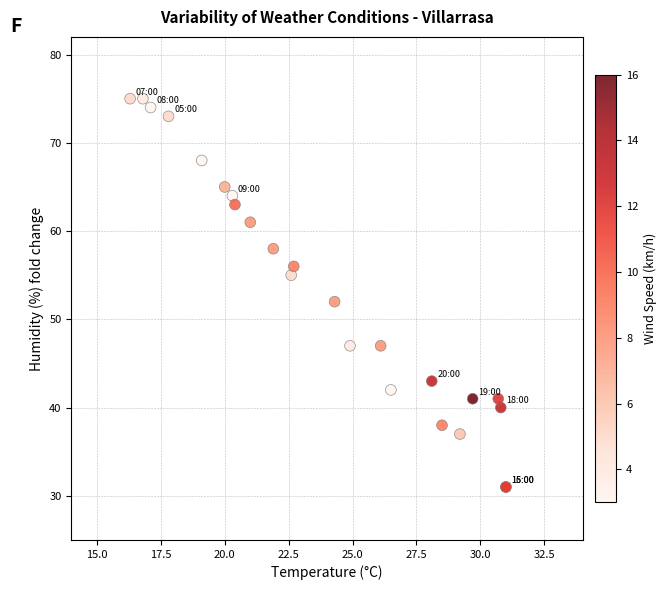

What Y value in the scatter plot is closest to 53?

52